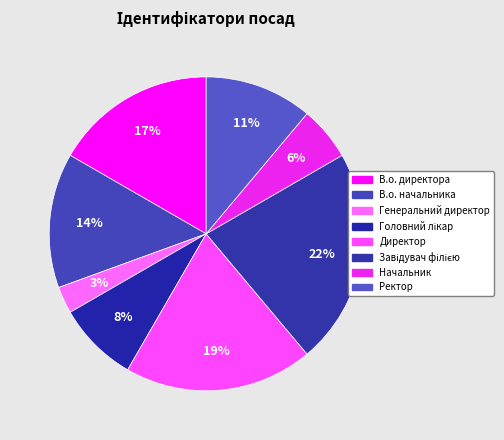

To the nearest percent, what is the difference between the largest and smallest slice percentages?

19%